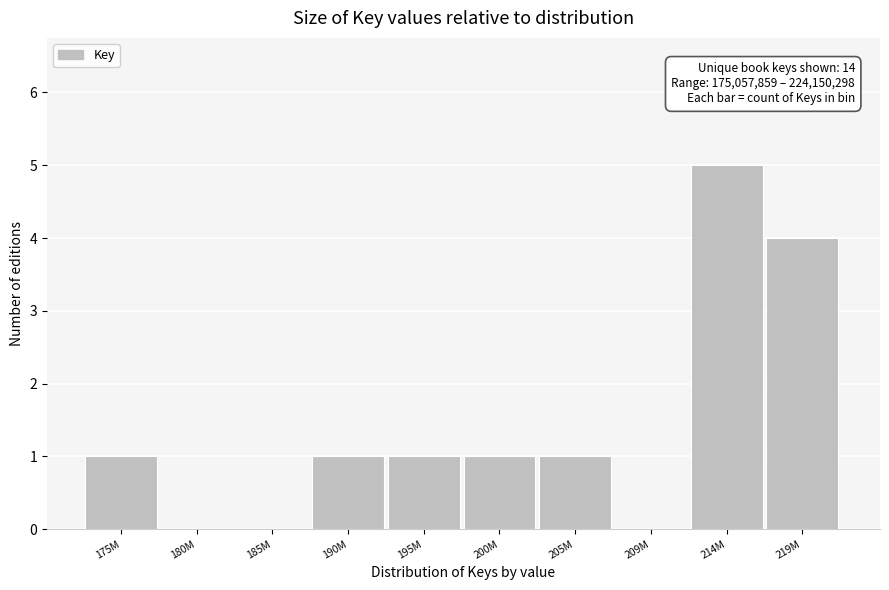

Reading right to left, transcribe all the data shown in this chart.

219M=4	214M=5	209M=0	205M=1	200M=1	195M=1	190M=1	185M=0	180M=0	175M=1